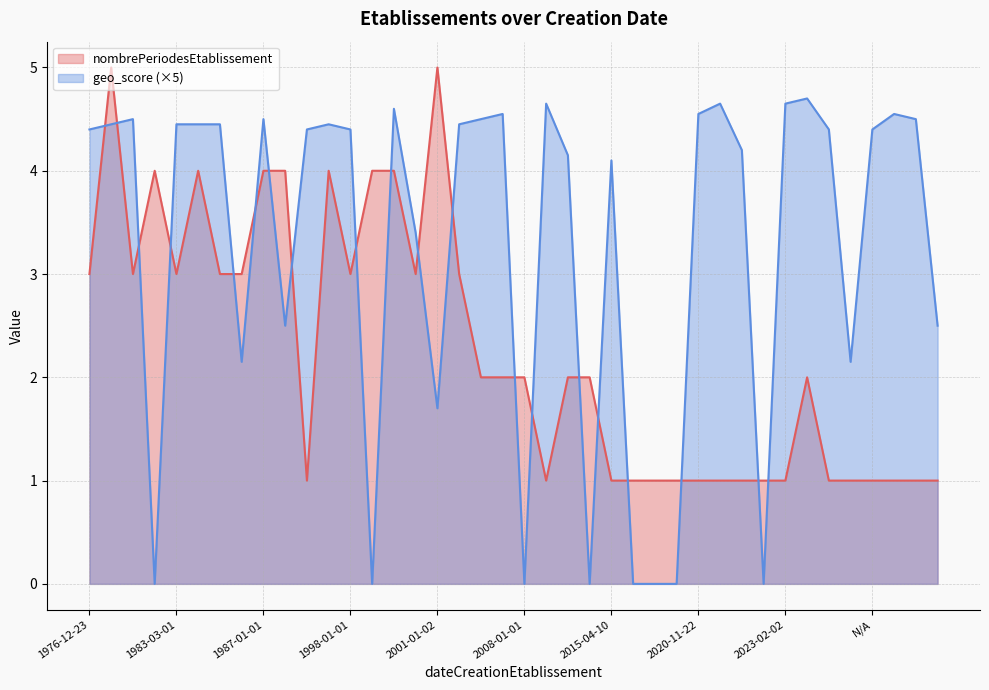

At which label is geo_score closest to 0?

2000-11-27